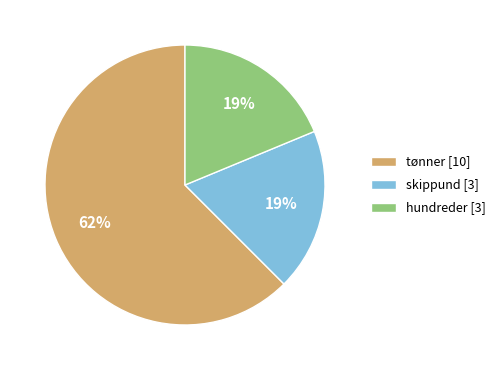

To the nearest percent, what percentage of the pie is hundreder [3]?

19%